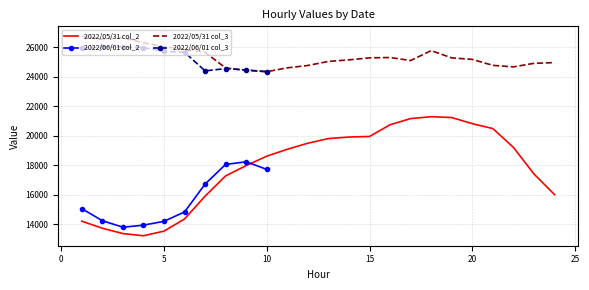

In 2022/05/31 col_2, how many points are higher than both neighbors (excluding endpoints)?

1